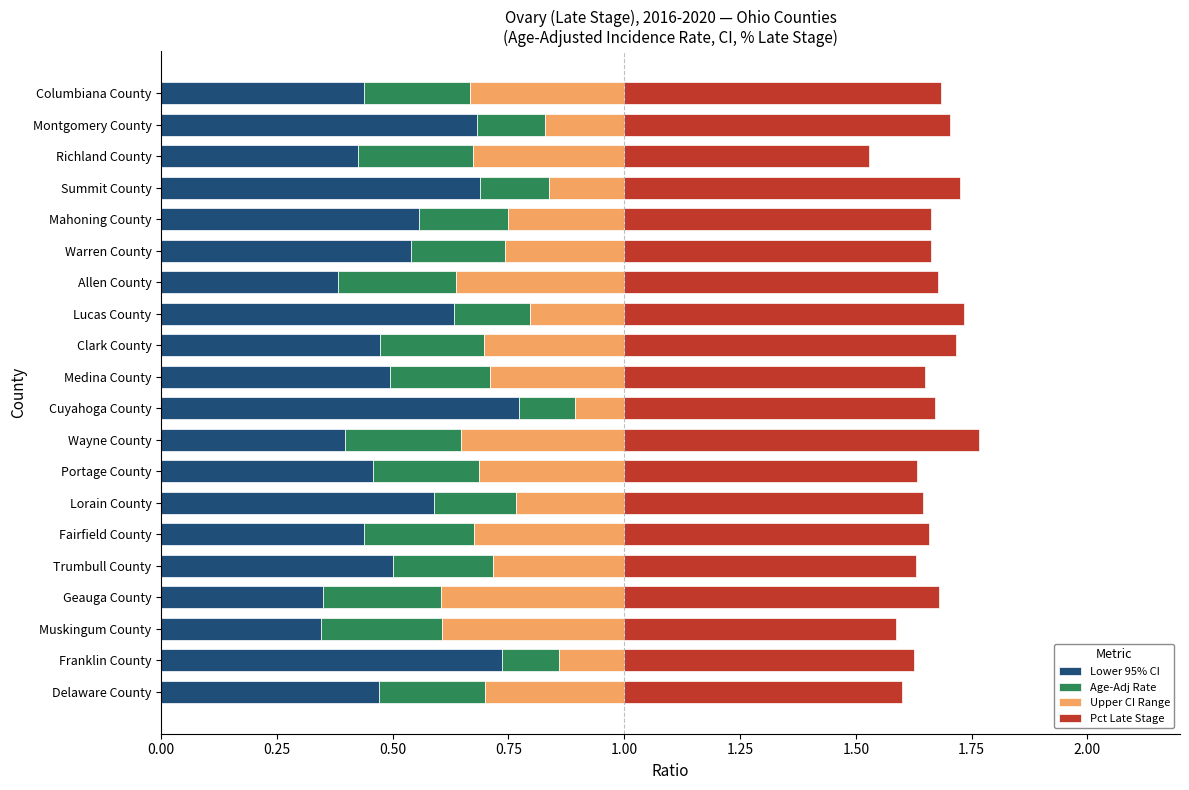

What is the total value across all series at Delaware County?

1.6